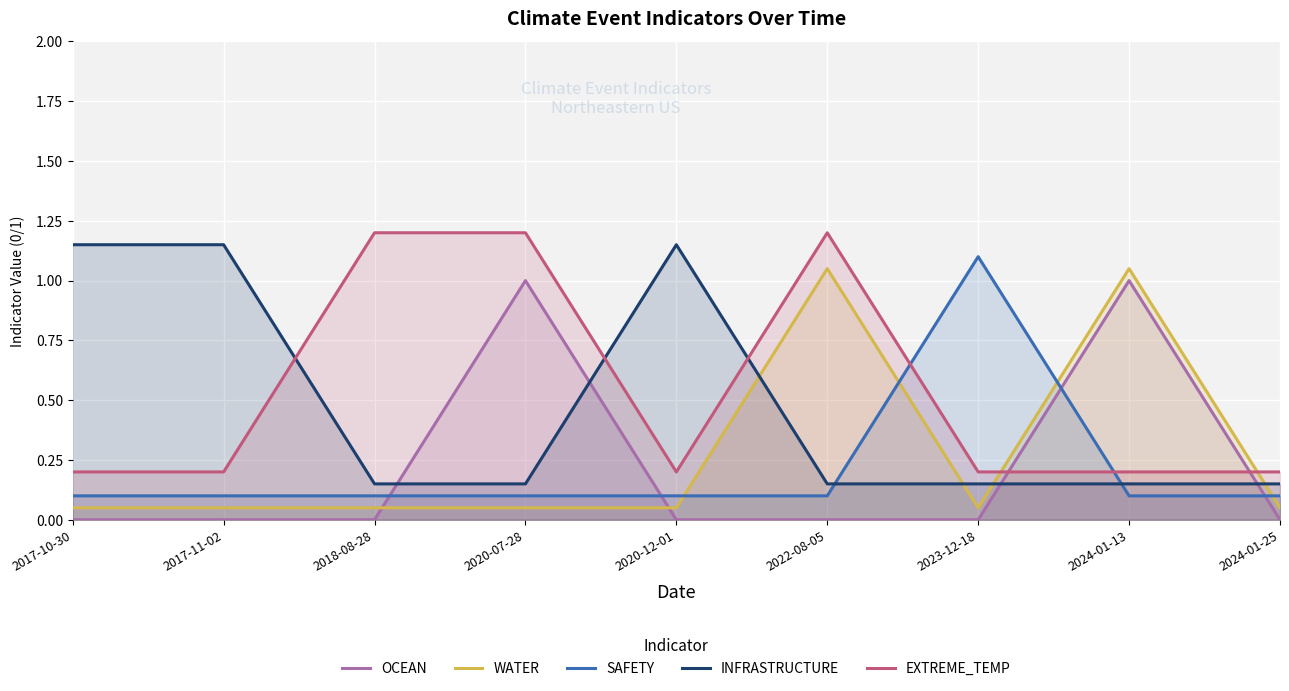

Where is the first local maximum for INFRASTRUCTURE?

2020-12-01